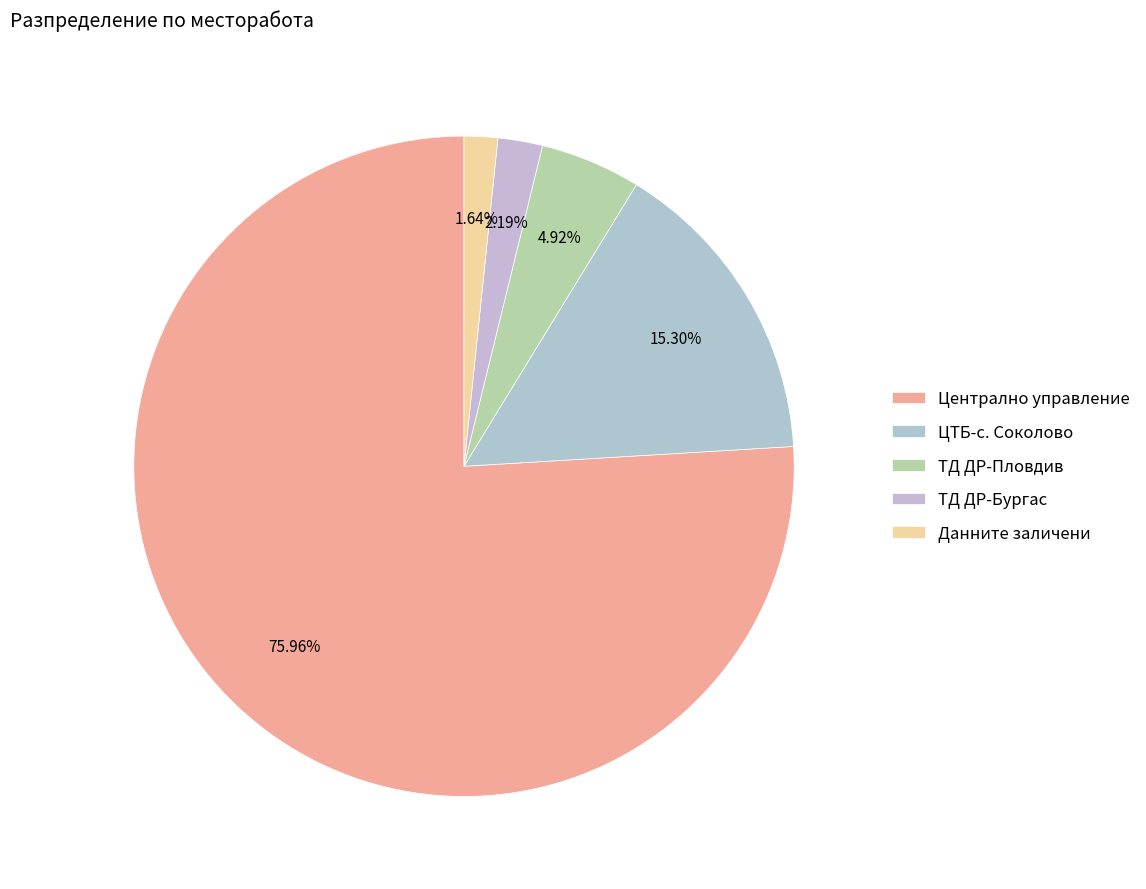

What is the ratio of the value at ЦТБ-с. Соколово to the value at ТД ДР-Пловдив?

3.1